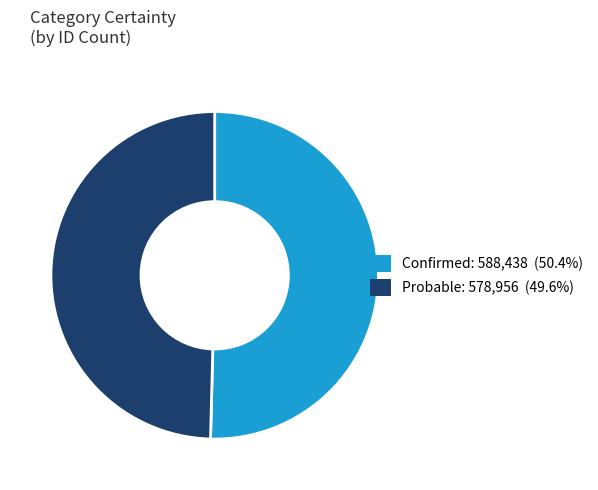

Do Probable and Confirmed together represent more than half of the pie?

Yes